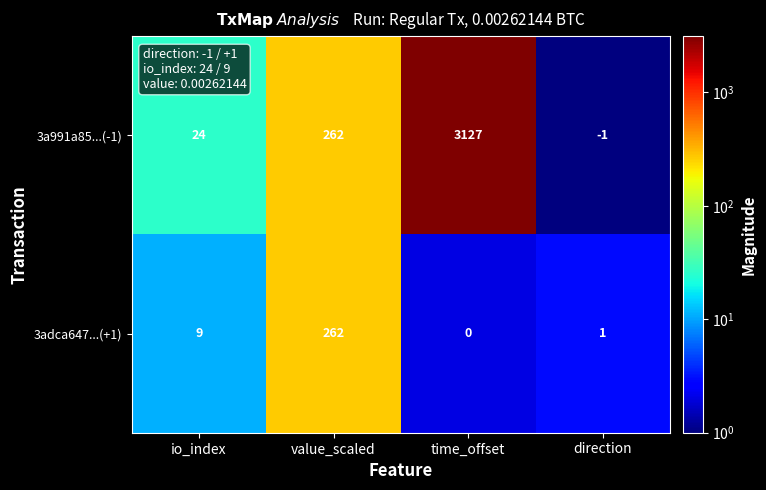

Rank the series by their maximum value, from highest to lowest.

3a991a85...(-1), 3adca647...(+1)